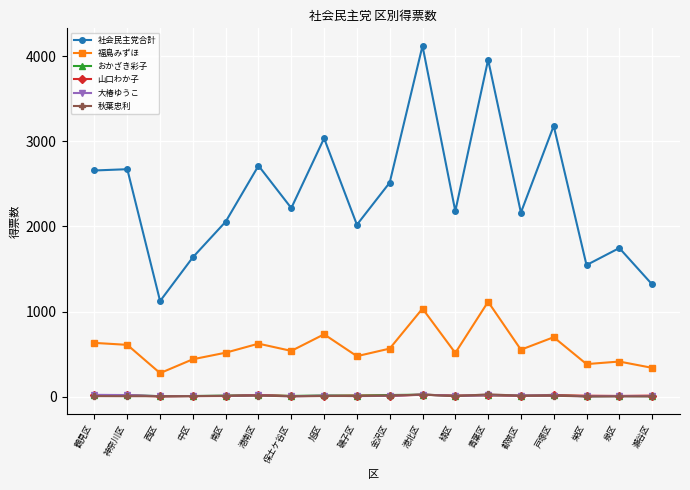

Which series has the largest total across all categories?

社会民主党合計